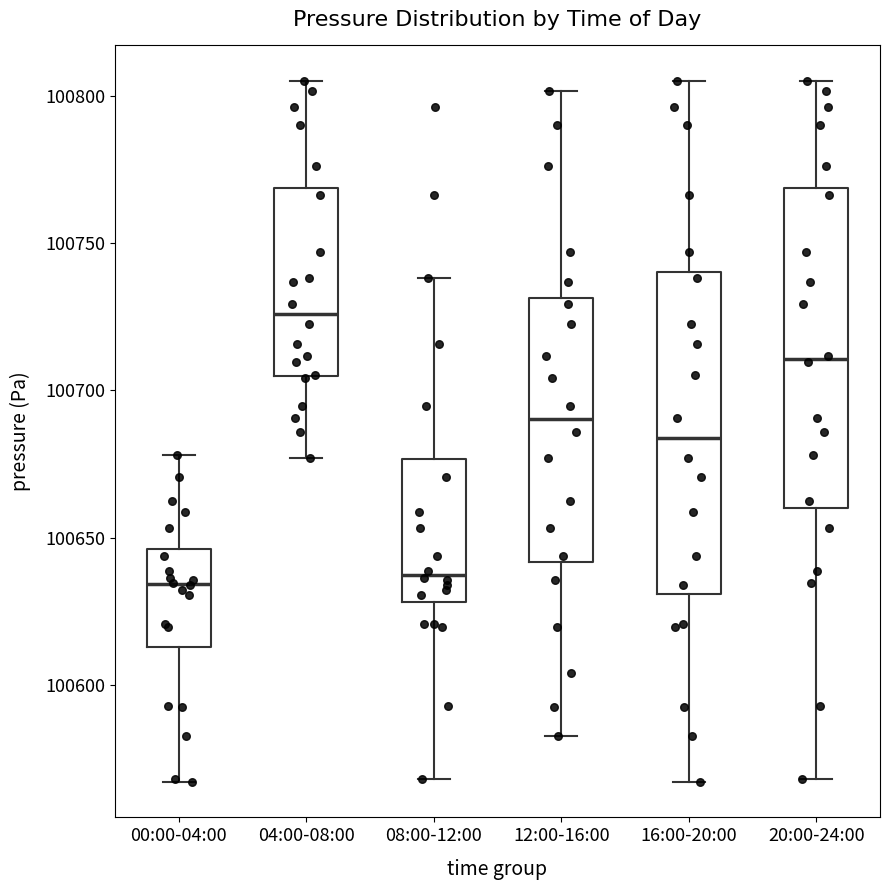

Where does the median line of the box for 12:00-16:00 sit on the y-axis? The values are not printed on the chart, so give them approximately, as read against the axis.

100690